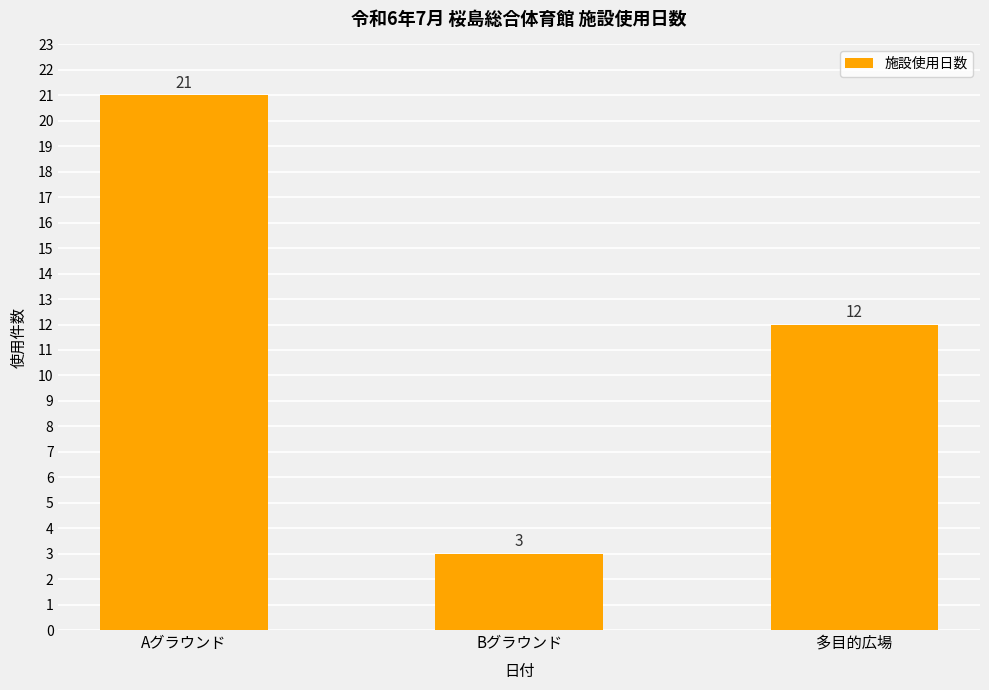

How many bars are there in total?

3